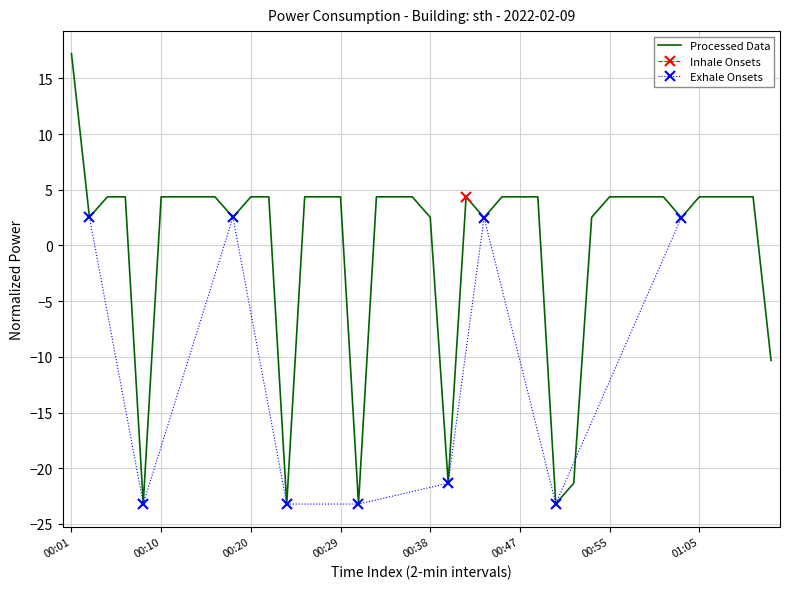

Rank the categories by value from lowest to highest.

00:23, 00:30, 00:08, 00:50, 00:39, 00:51, 01:13, 00:43, 01:03, 00:03, 00:18, 00:38, 00:53, 00:05, 00:07, 00:10, 00:12, 00:14, 00:16, 00:20, 00:22, 00:25, 00:27, 00:29, 00:32, 00:34, 00:36, 00:41, 00:45, 00:47, 00:49, 00:55, 00:57, 00:59, 01:01, 01:05, 01:07, 01:09, 01:11, 00:01